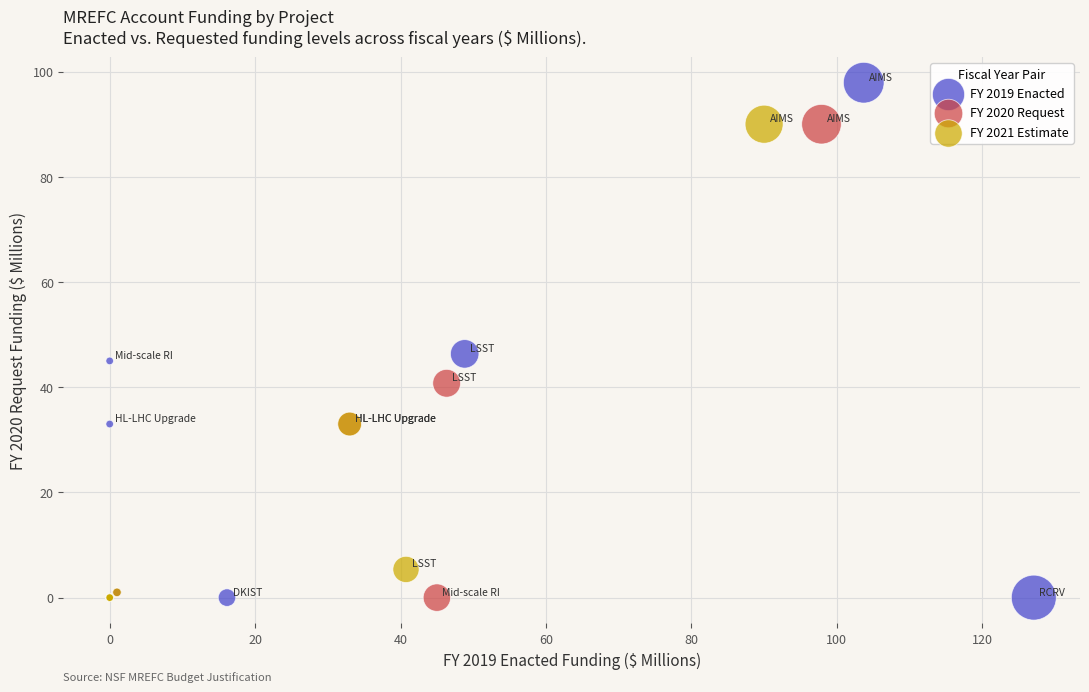

What are all the series names shown in the legend?

FY 2019 Enacted, FY 2020 Request, FY 2021 Estimate